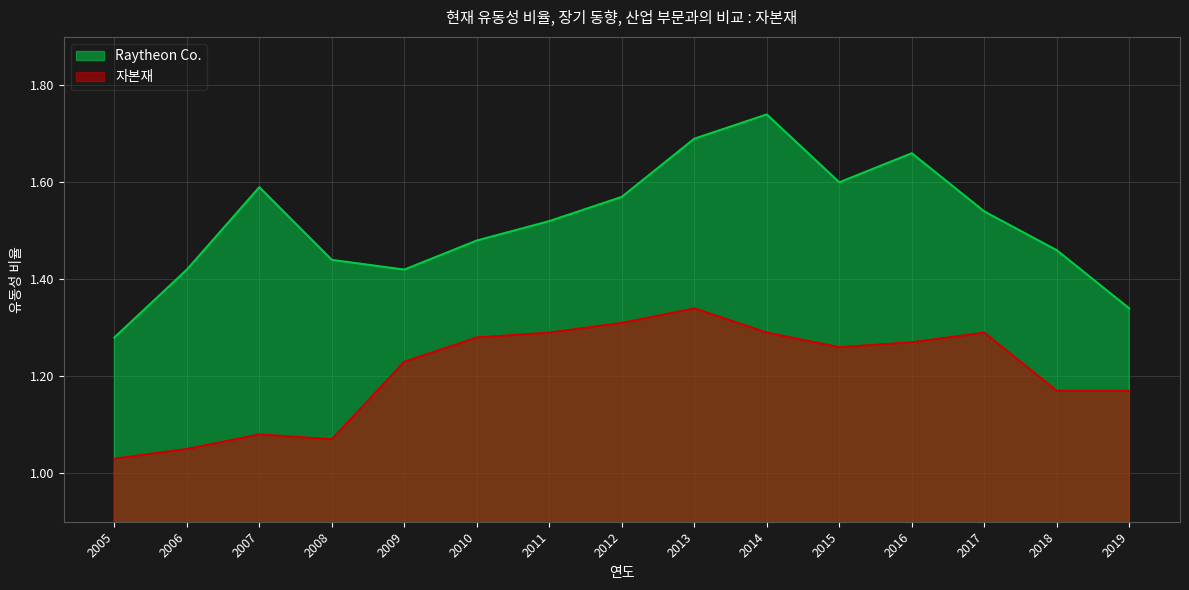

What is the value of the 자본재 point at the 3rd from the left?

1.1